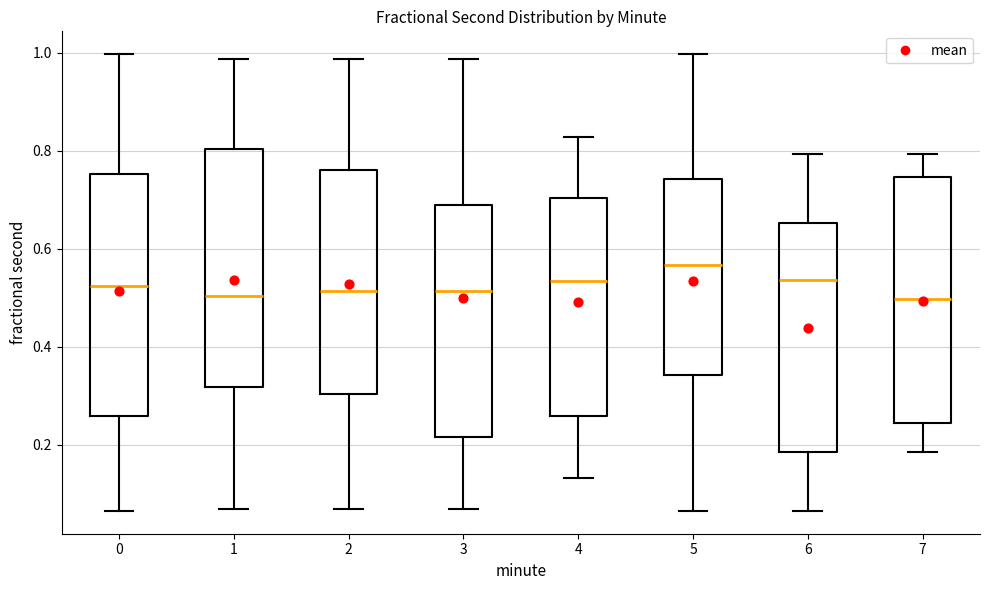

Reading left to right, read every box against the y-axis: the position of its median line, the range the box covers, and the ends of its whiskers. The values are not printed on the chart, so give them approximately, as read against the axis.

0: median 0.52, box 0.26 to 0.76, whiskers 0.06 to 1.00
1: median 0.50, box 0.32 to 0.80, whiskers 0.06 to 0.98
2: median 0.52, box 0.30 to 0.76, whiskers 0.06 to 0.98
3: median 0.52, box 0.22 to 0.68, whiskers 0.06 to 0.98
4: median 0.54, box 0.26 to 0.70, whiskers 0.14 to 0.82
5: median 0.56, box 0.34 to 0.74, whiskers 0.06 to 1.00
6: median 0.54, box 0.18 to 0.66, whiskers 0.06 to 0.80
7: median 0.50, box 0.24 to 0.74, whiskers 0.18 to 0.80